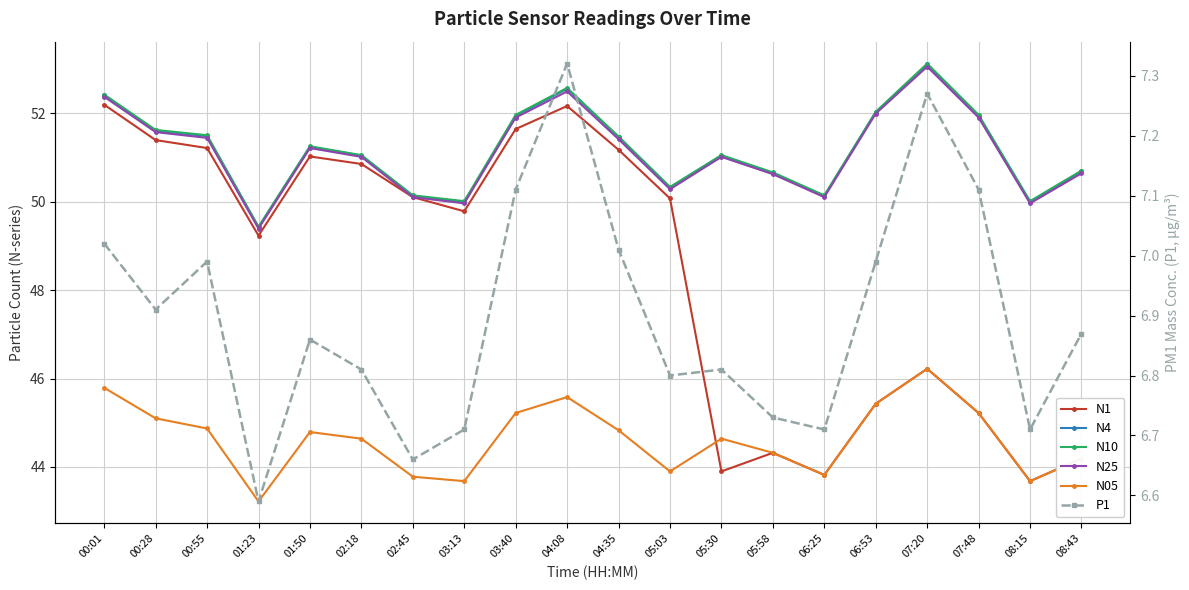

Reading left to right, list all the values displayed in this chart.

N1: 00:01=52.2	00:28=51.4	00:55=51.2	01:23=49.2	01:50=51.0	02:18=50.9	02:45=50.1	03:13=49.8	03:40=51.6	04:08=52.2	04:35=51.2	05:03=50.1	05:30=43.9	05:58=44.3	06:25=43.8	06:53=45.4	07:20=46.2	07:48=45.2	08:15=43.7	08:43=44.2
N4: 00:01=52.4	00:28=51.6	00:55=51.5	01:23=49.4	01:50=51.2	02:18=51.0	02:45=50.1	03:13=50.0	03:40=51.9	04:08=52.5	04:35=51.5	05:03=50.3	05:30=51.0	05:58=50.6	06:25=50.1	06:53=52.0	07:20=53.1	07:48=51.9	08:15=50.0	08:43=50.7
N10: 00:01=52.4	00:28=51.6	00:55=51.5	01:23=49.4	01:50=51.2	02:18=51.0	02:45=50.1	03:13=50.0	03:40=52.0	04:08=52.6	04:35=51.5	05:03=50.3	05:30=51.0	05:58=50.7	06:25=50.1	06:53=52.0	07:20=53.1	07:48=52.0	08:15=50.0	08:43=50.7
N25: 00:01=52.4	00:28=51.6	00:55=51.4	01:23=49.4	01:50=51.2	02:18=51.0	02:45=50.1	03:13=50.0	03:40=51.9	04:08=52.5	04:35=51.4	05:03=50.3	05:30=51.0	05:58=50.6	06:25=50.1	06:53=52.0	07:20=53.0	07:48=51.9	08:15=50.0	08:43=50.6
N05: 00:01=45.8	00:28=45.1	00:55=44.9	01:23=43.2	01:50=44.8	02:18=44.6	02:45=43.8	03:13=43.7	03:40=45.2	04:08=45.6	04:35=44.8	05:03=43.9	05:30=44.6	05:58=44.3	06:25=43.8	06:53=45.4	07:20=46.2	07:48=45.2	08:15=43.7	08:43=44.2
P1: 00:01=7.0	00:28=6.9	00:55=7.0	01:23=6.6	01:50=6.9	02:18=6.8	02:45=6.7	03:13=6.7	03:40=7.1	04:08=7.3	04:35=7.0	05:03=6.8	05:30=6.8	05:58=6.7	06:25=6.7	06:53=7.0	07:20=7.3	07:48=7.1	08:15=6.7	08:43=6.9